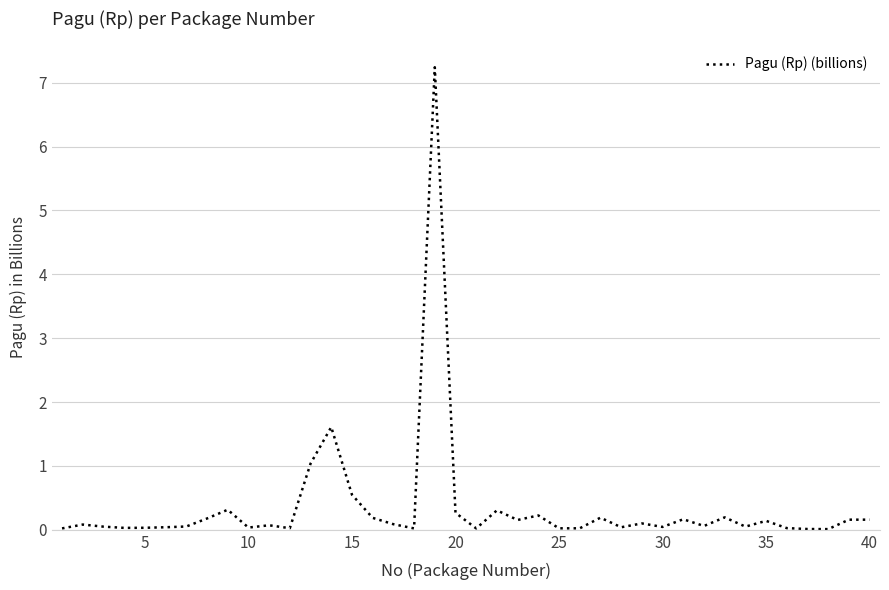

What is the greatest value displayed?

7.2